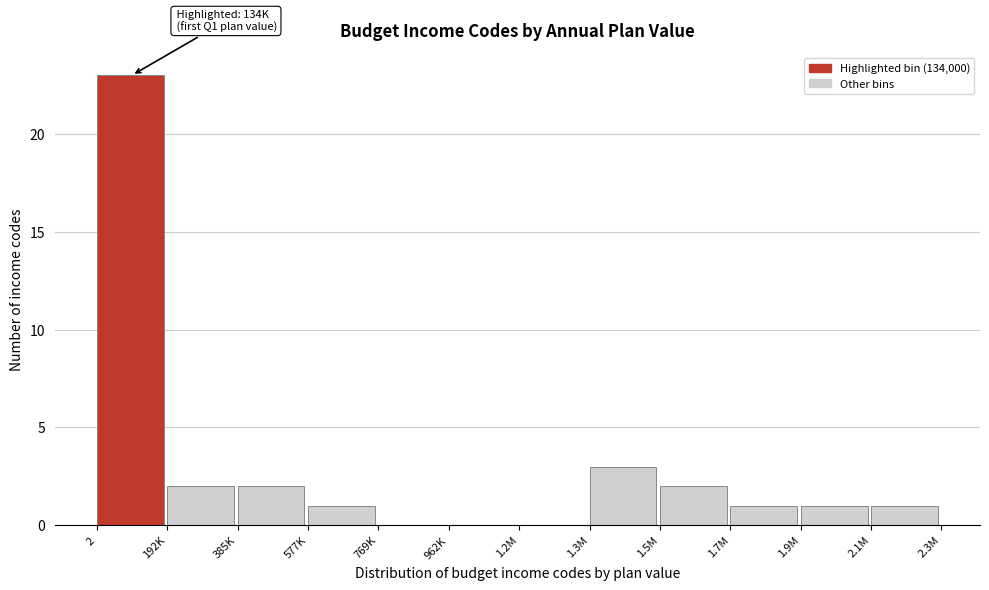

Reading left to right, transcribe all the data shown in this chart.

2=23	192K=2	385K=2	577K=1	769K=0	962K=0	1.2M=0	1.3M=3	1.5M=2	1.7M=1	1.9M=1	2.1M=1